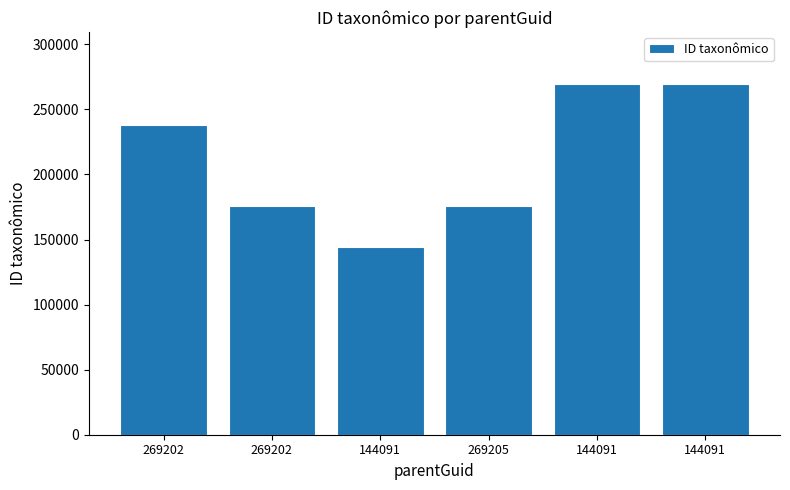

How many values are below 238319?

3